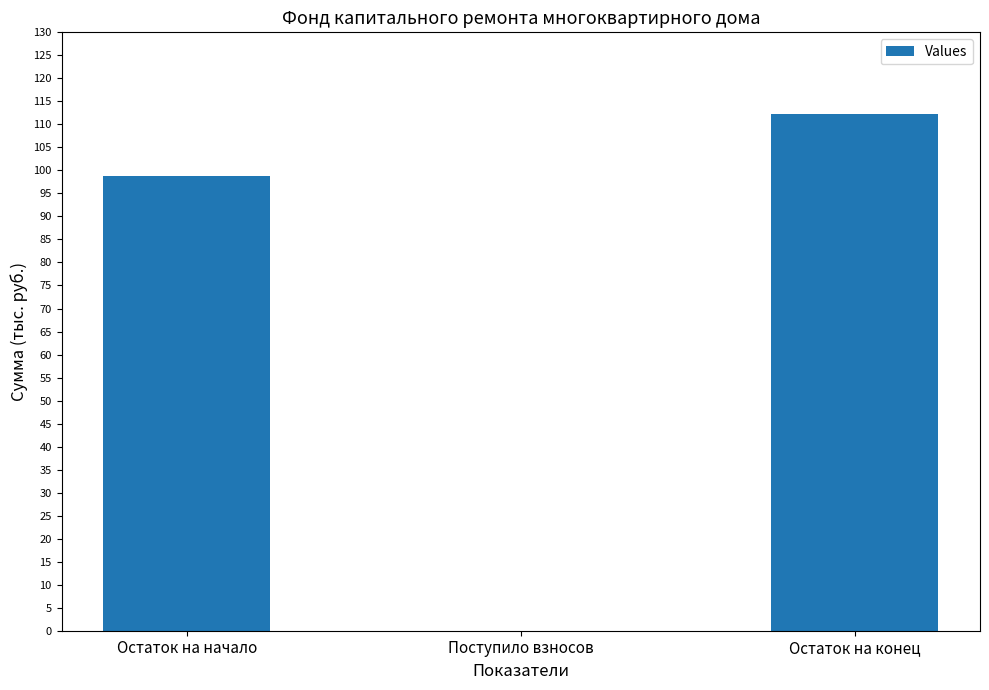

The value at Остаток на начало is 98.8. True or false?

True